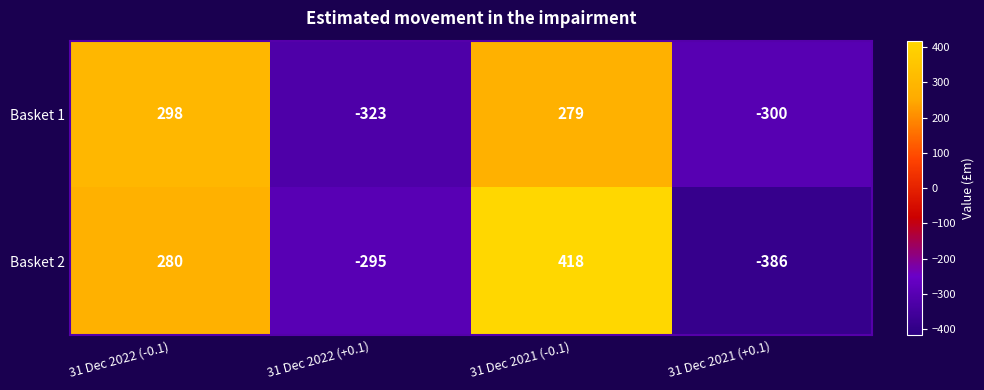

How many values in Basket 2 are below zero?

2